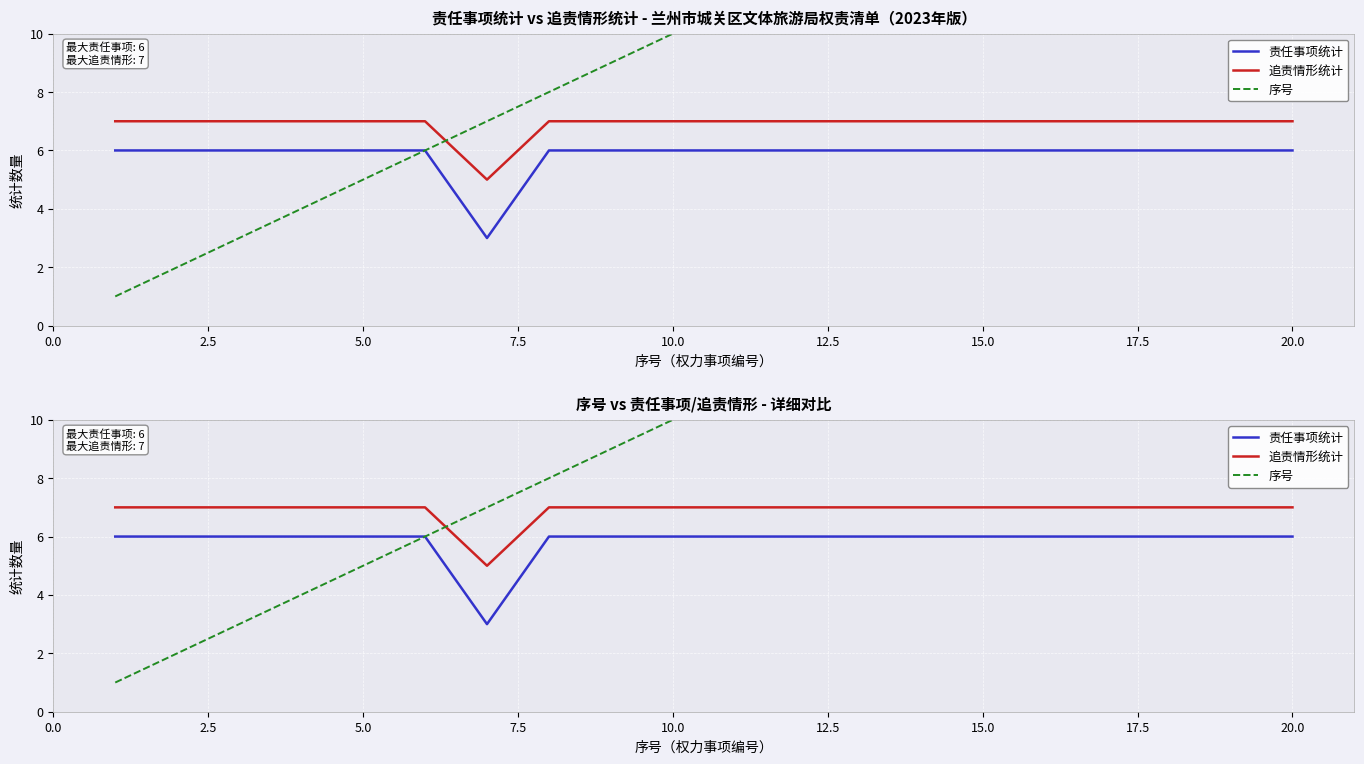

The 责任事项统计 series shows 8 at 0.0. True or false?

False